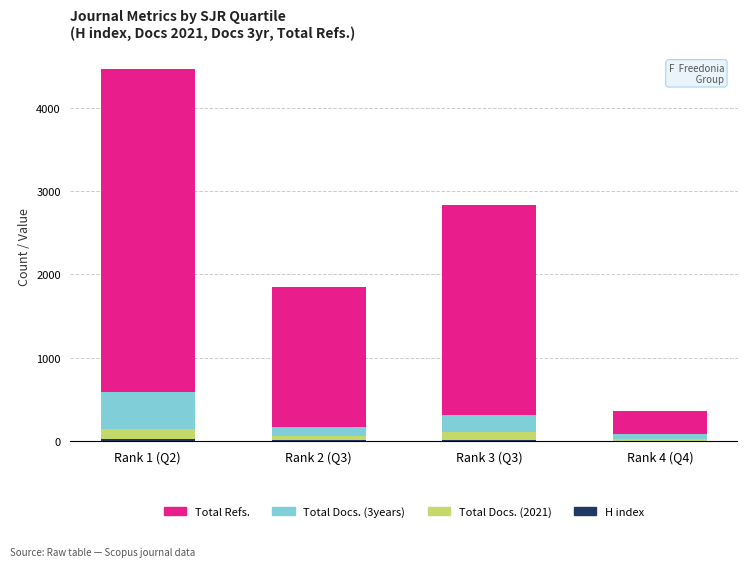

At which category is the sum across all series the highest?

Rank 1 (Q2)